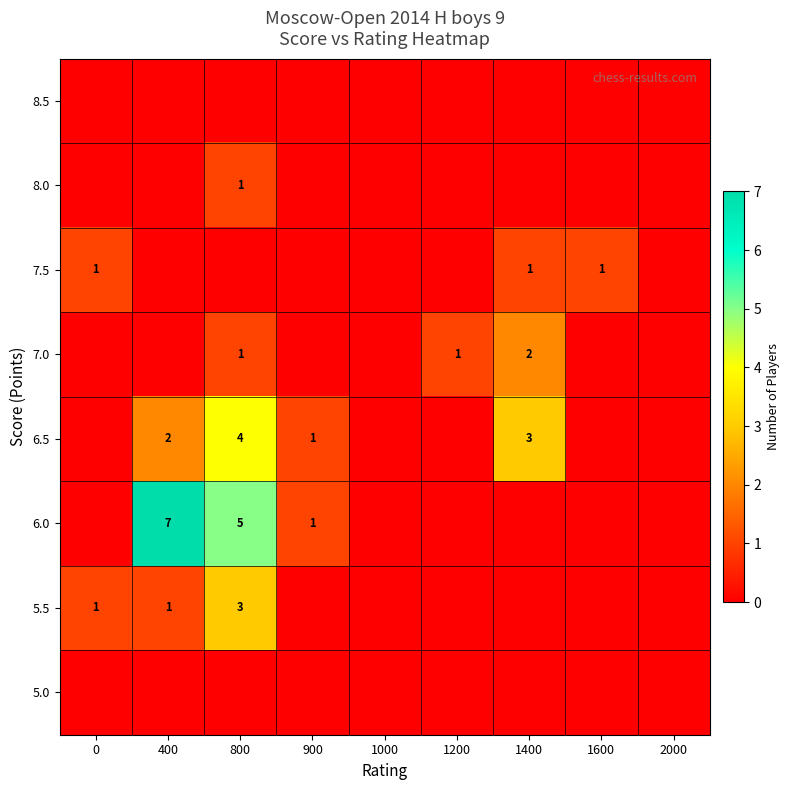

What is the difference between the 6.0 values at 900 and 800?

4